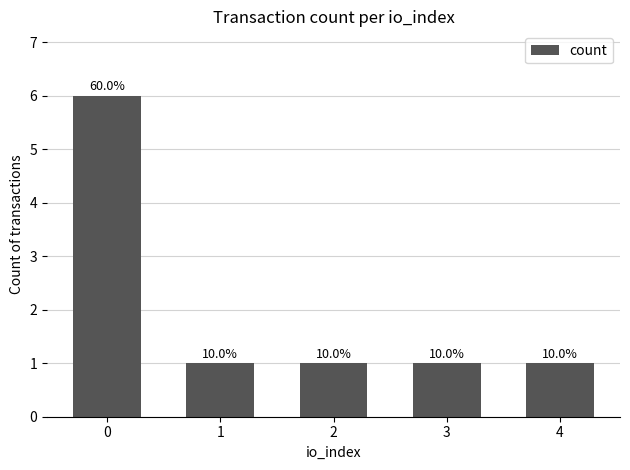

Does the chart contain any negative values?

No